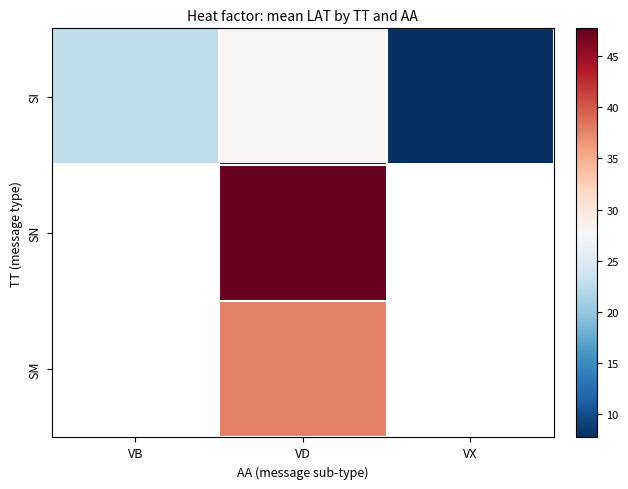

Where does the SM series first go above 37?

VD